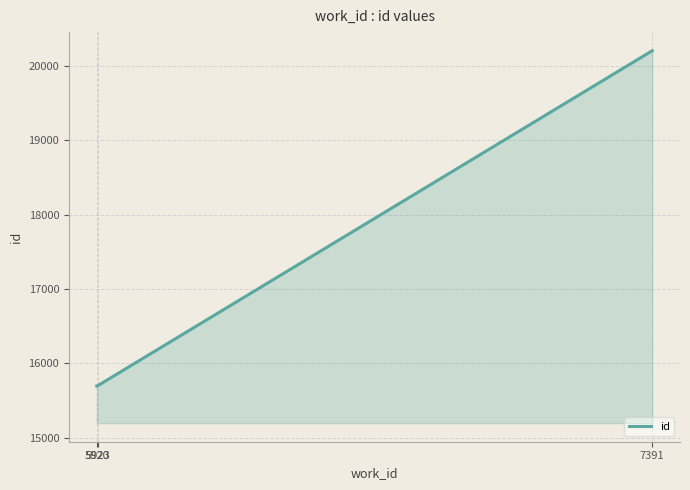

What is the change in value from 5923 to 7391?

+4502.5